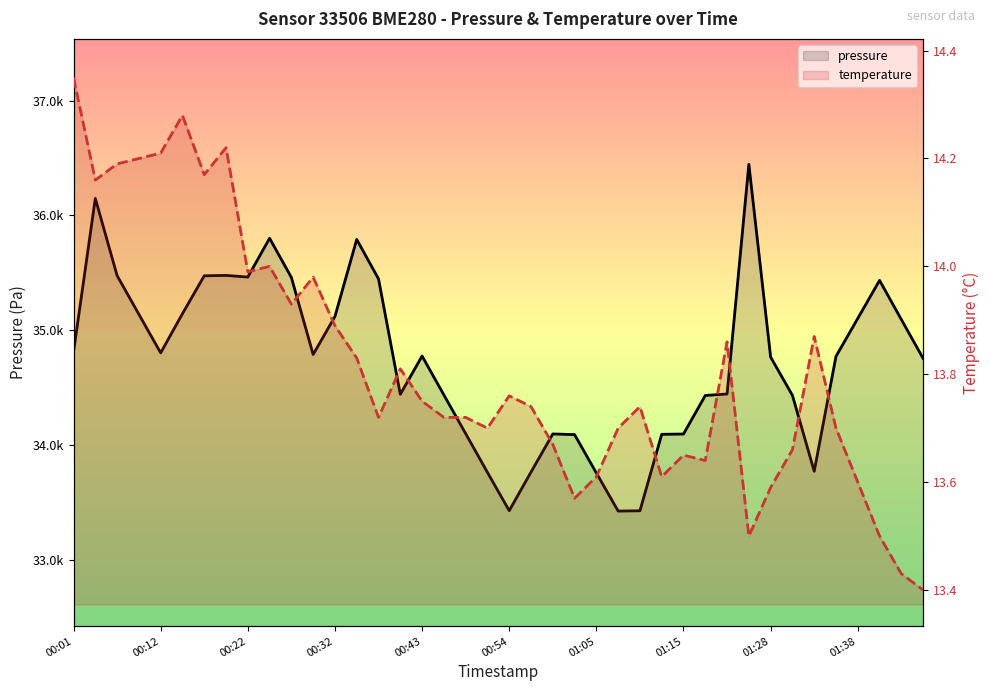

How many values in the pressure series exceed 34774?

20